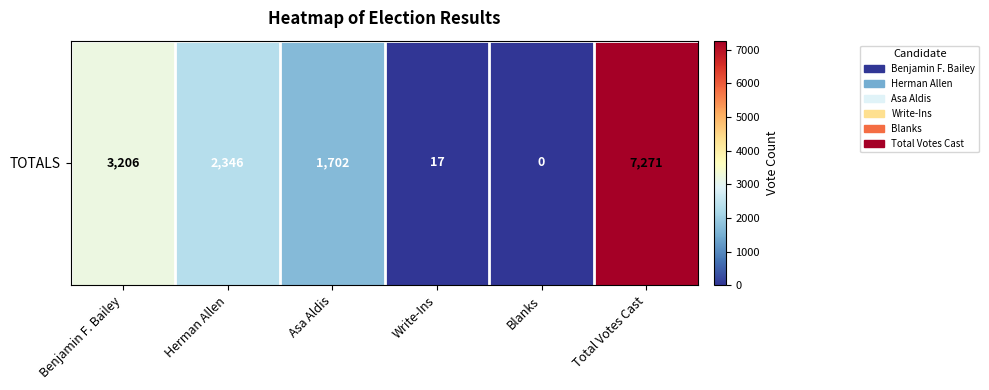

Which category has the highest value across all series?

Total Votes Cast